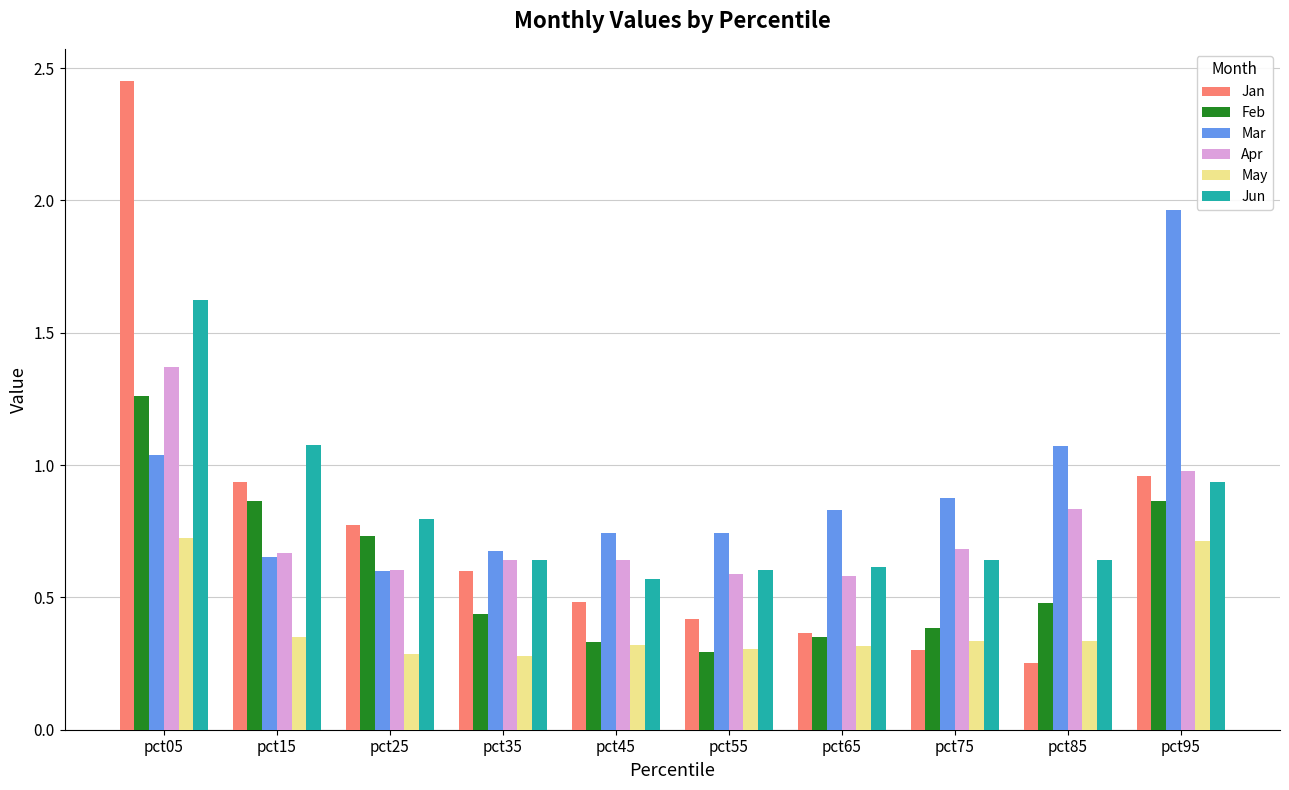

Are the bars grouped side by side (vs. stacked)?

Yes